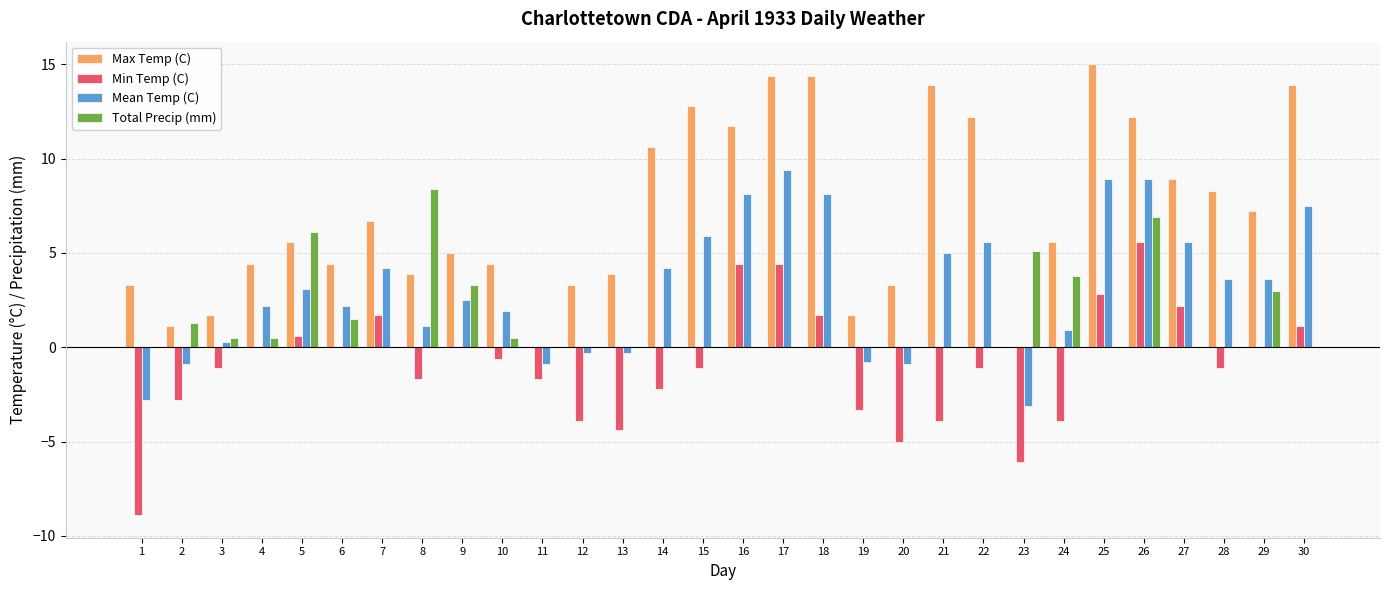

What is the sum of the Max Temp (C) values at 24 and 16?

17.3